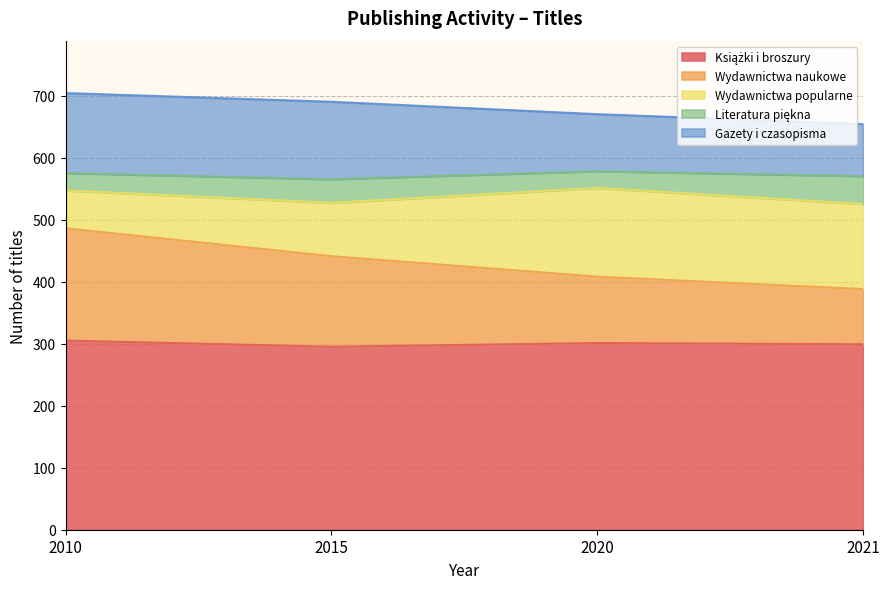

Count the number of categories in the chart.

4